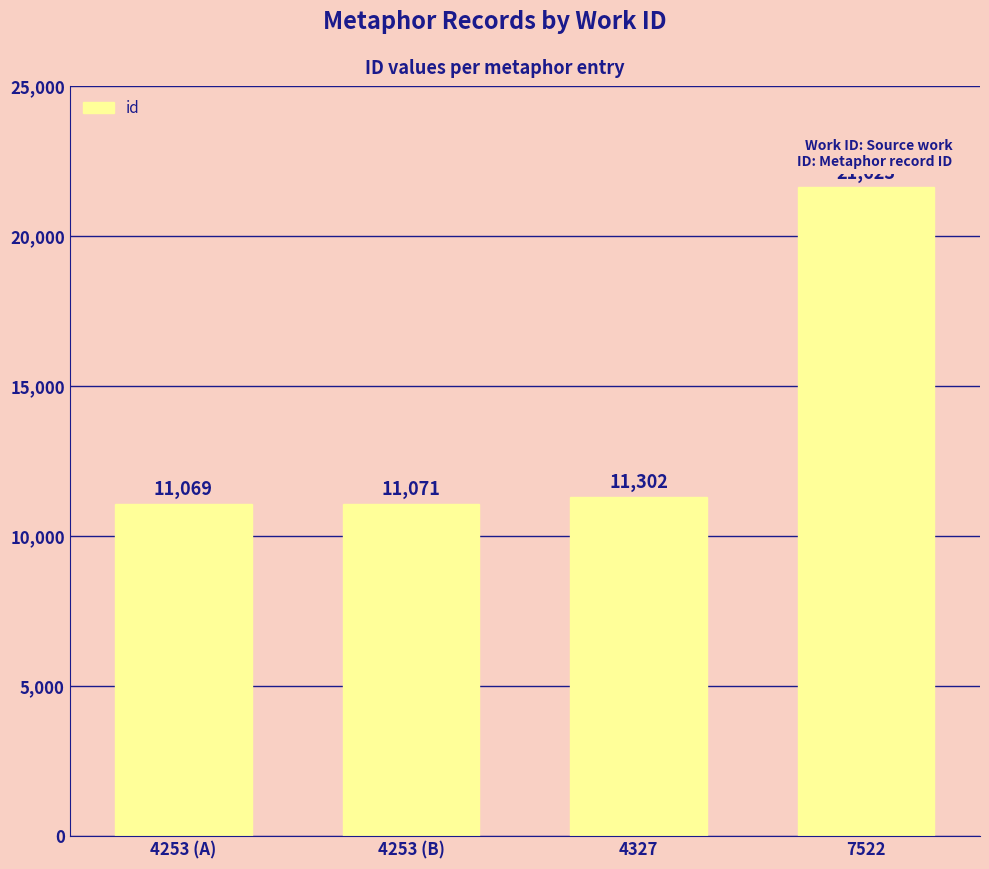

What is the average value?

13766